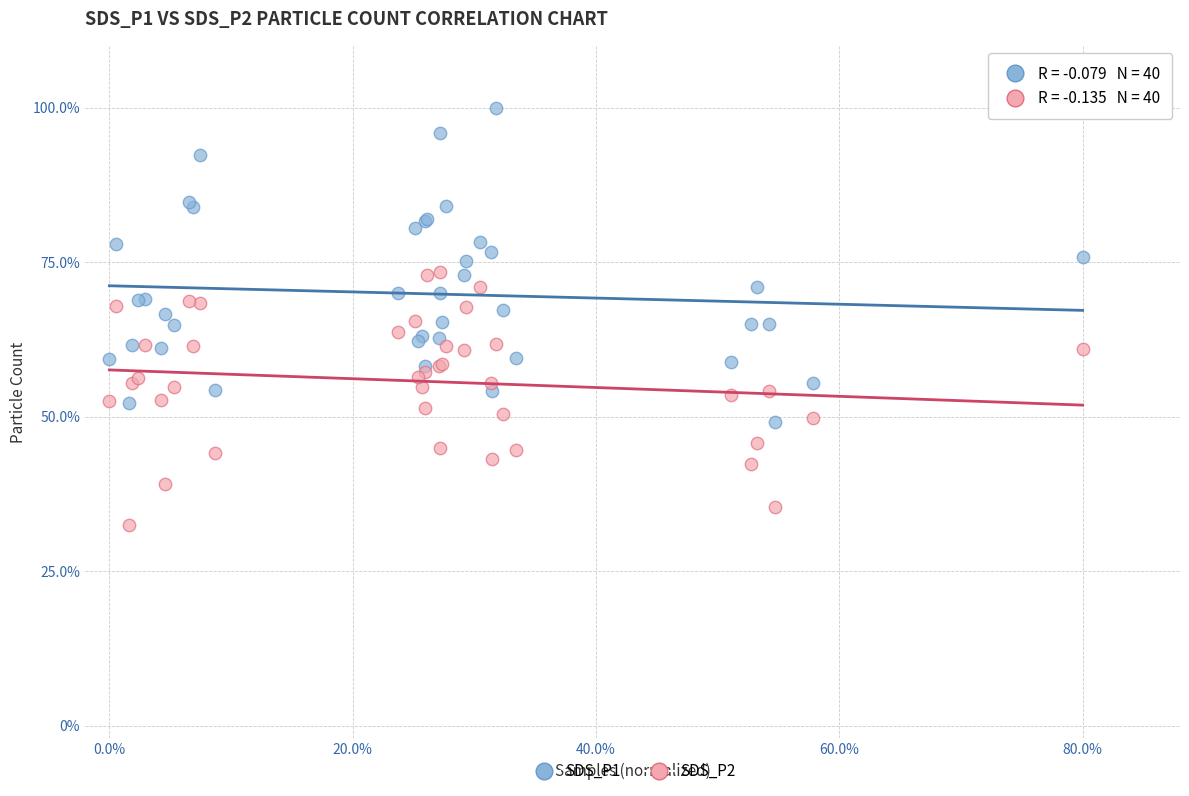

What are all the series names shown in the legend?

SDS_P1, SDS_P2